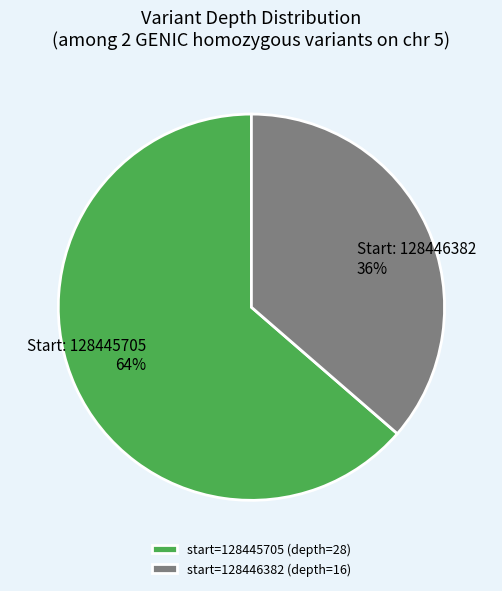

Is the sum of start=128445705 (depth=28) and start=128446382 (depth=16) greater than half?

Yes